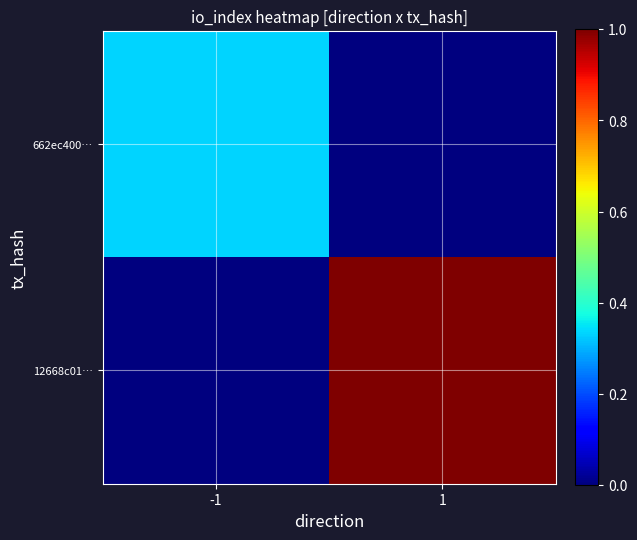

At which category is the sum across all series the highest?

1